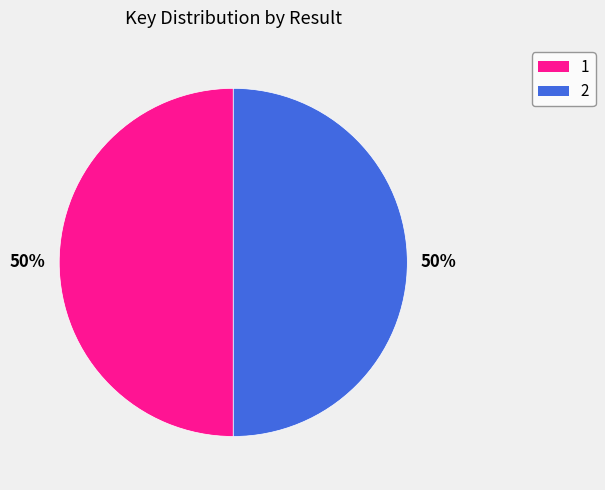

What percentage is the 2 slice, to the nearest percent?

50%